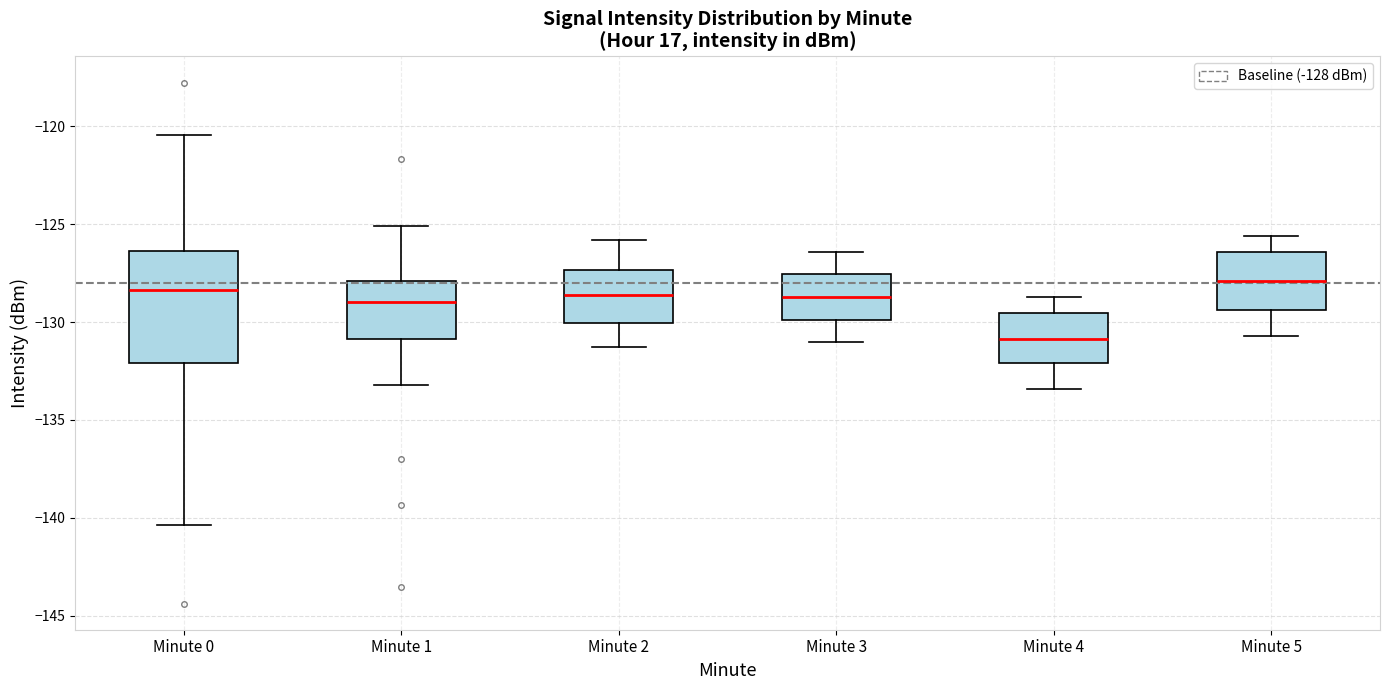

Reading left to right, transcribe this box plot: for each box, give where its median line is, the range the box spans, and where its two whiskers end, as read against the y-axis. The values are not printed on the chart, so give them approximately, as read against the axis.

Minute 0: median -128.5, box -132.0 to -126.5, whiskers -140.5 to -120.5
Minute 1: median -129.0, box -131.0 to -128.0, whiskers -133.0 to -125.0
Minute 2: median -128.5, box -130.0 to -127.5, whiskers -131.5 to -126.0
Minute 3: median -128.5, box -130.0 to -127.5, whiskers -131.0 to -126.5
Minute 4: median -131.0, box -132.0 to -129.5, whiskers -133.5 to -128.5
Minute 5: median -128.0, box -129.5 to -126.5, whiskers -130.5 to -125.5